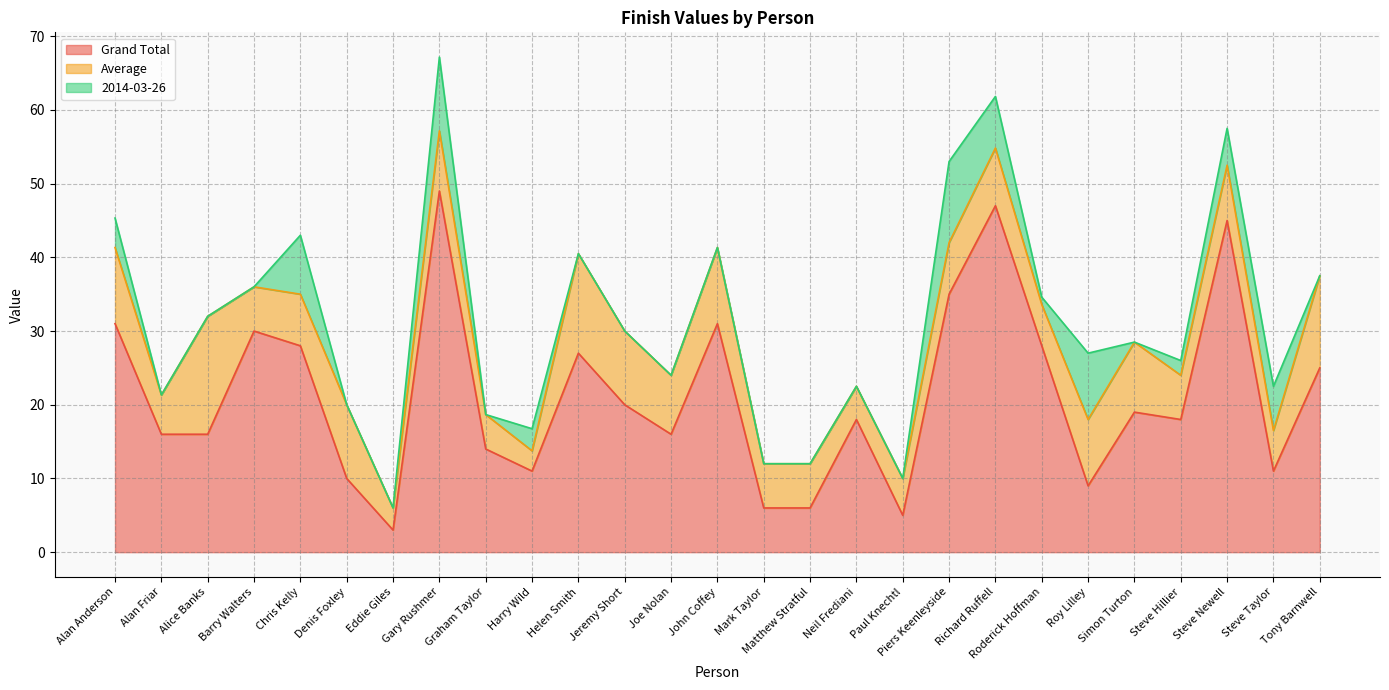

What is the total value across all series at Steve Hillier?

26.0